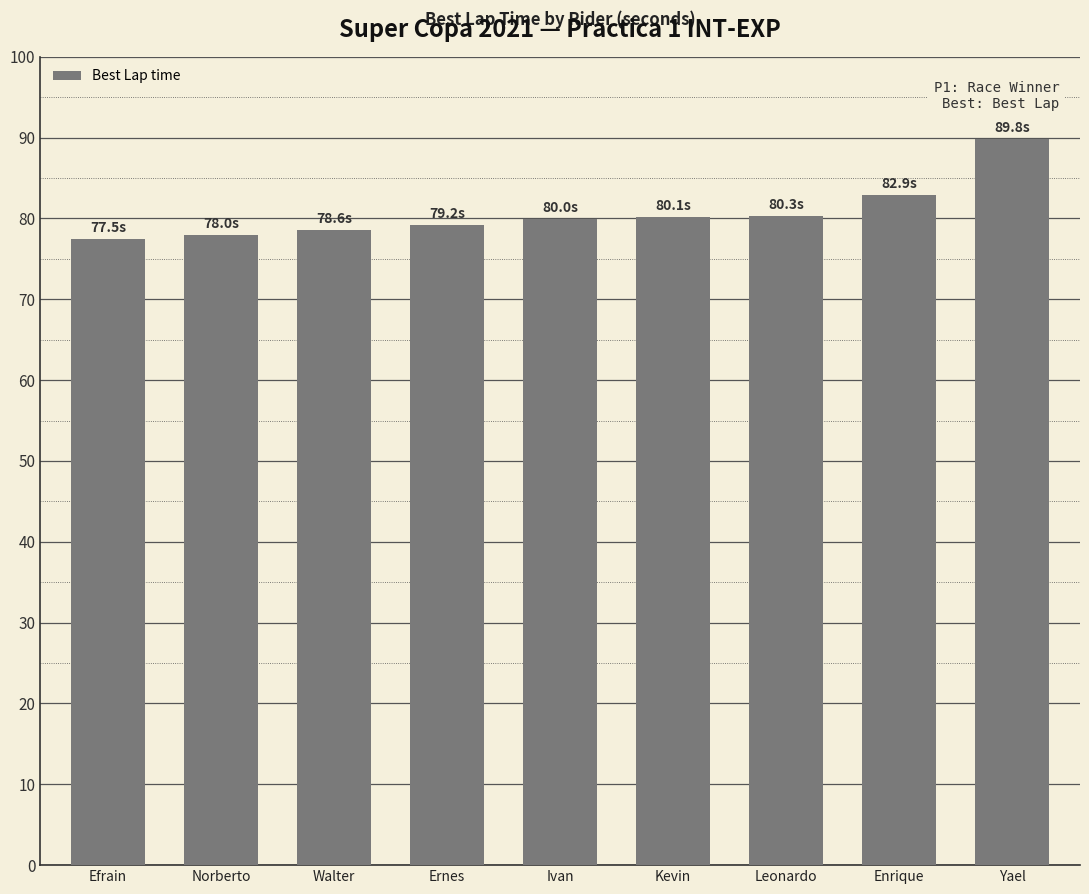

How many series are shown in this chart?

1